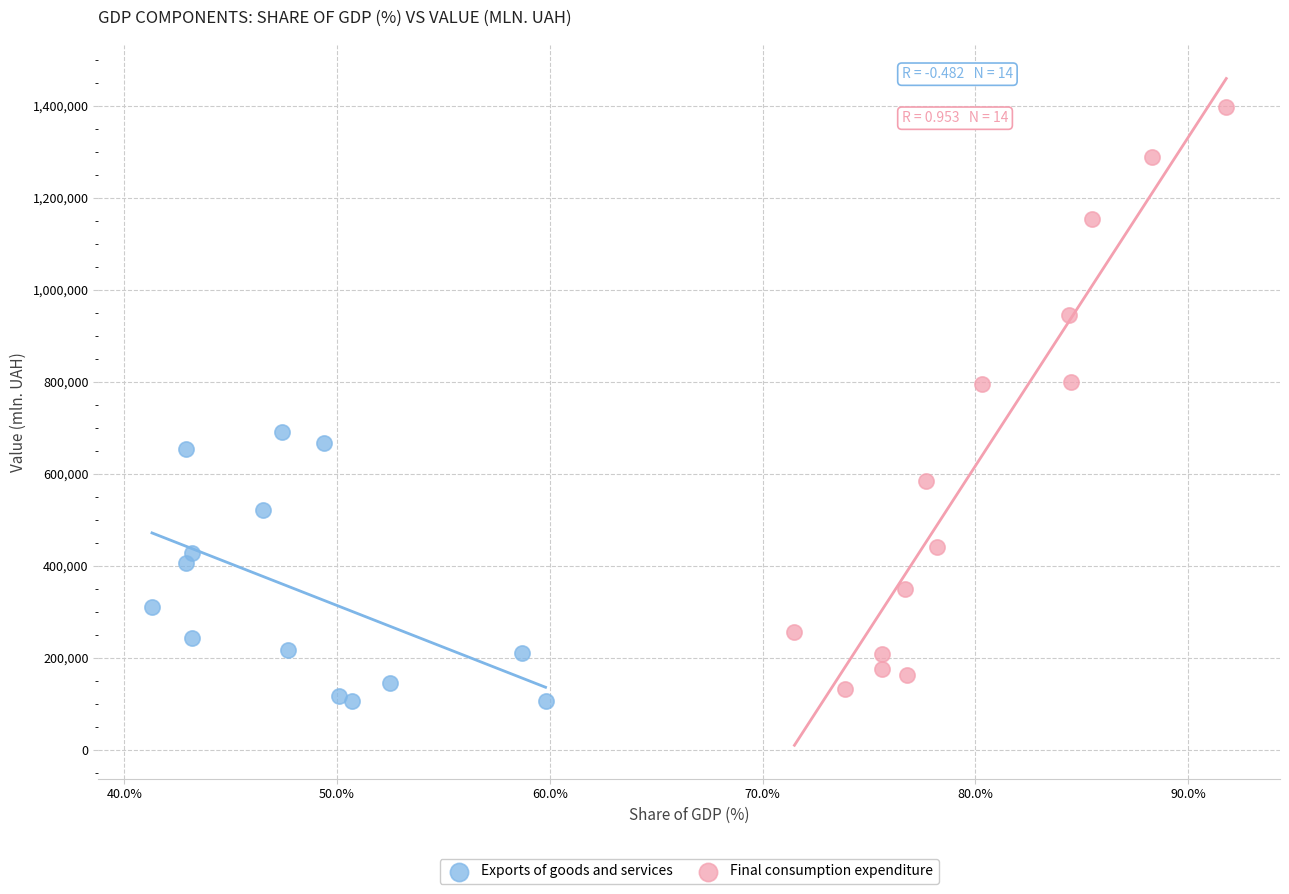

Which series has the largest Y range (max minus min)?

Final consumption expenditure